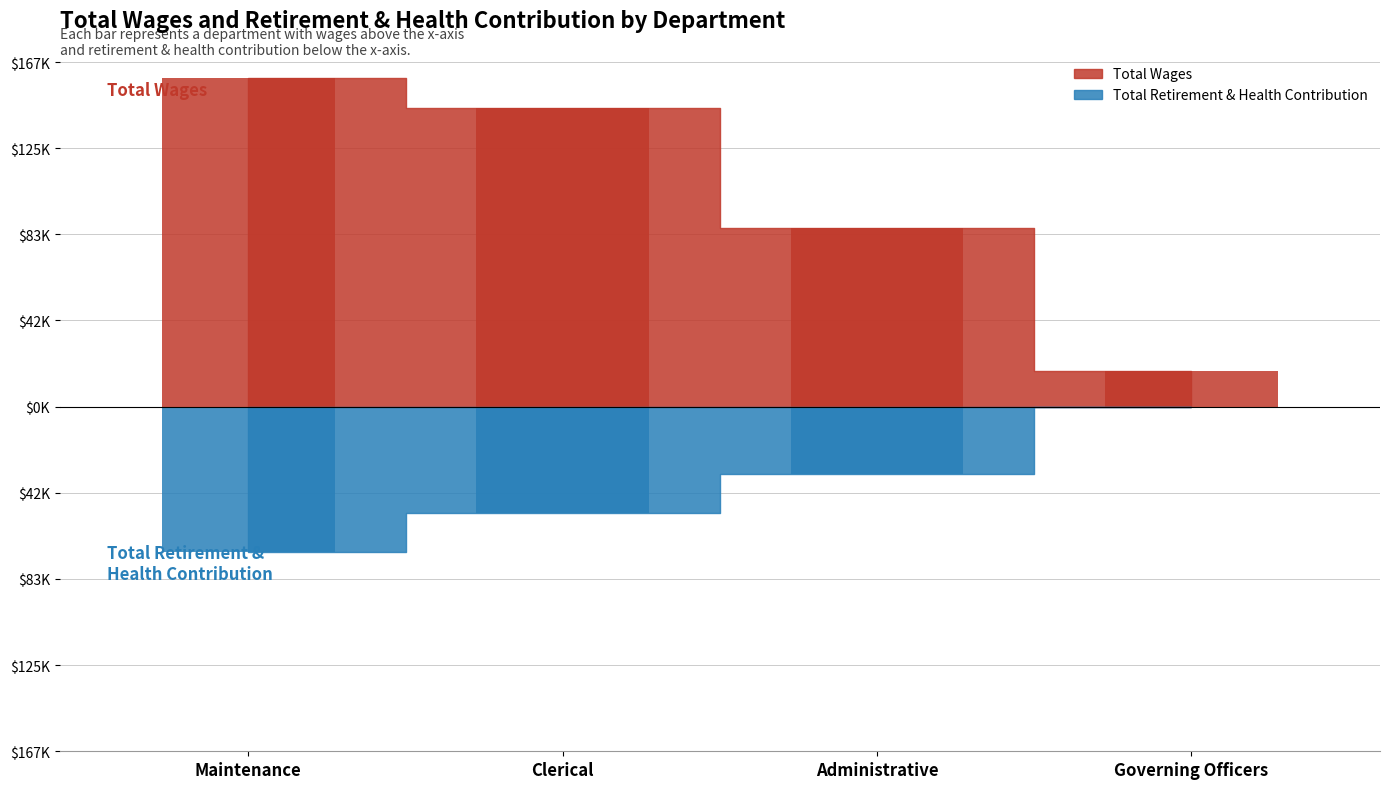

What is the sum of the Total Retirement & Health Contribution values at Clerical and Governing Officers?

-51474